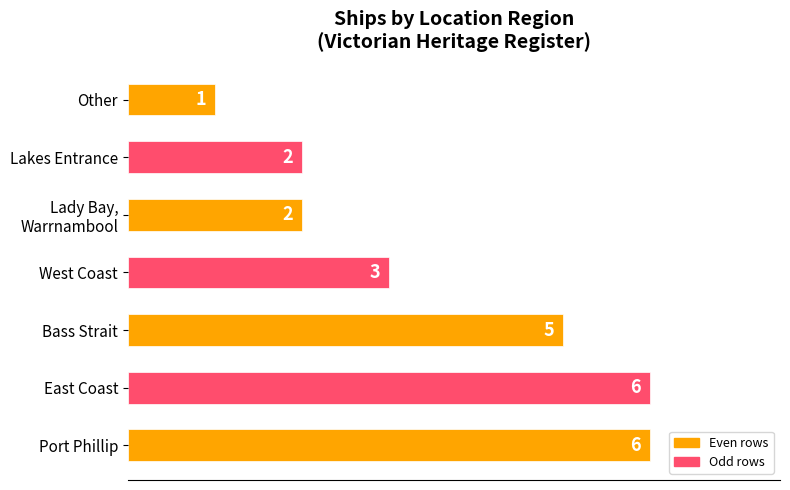

What is the sum of all values?

25